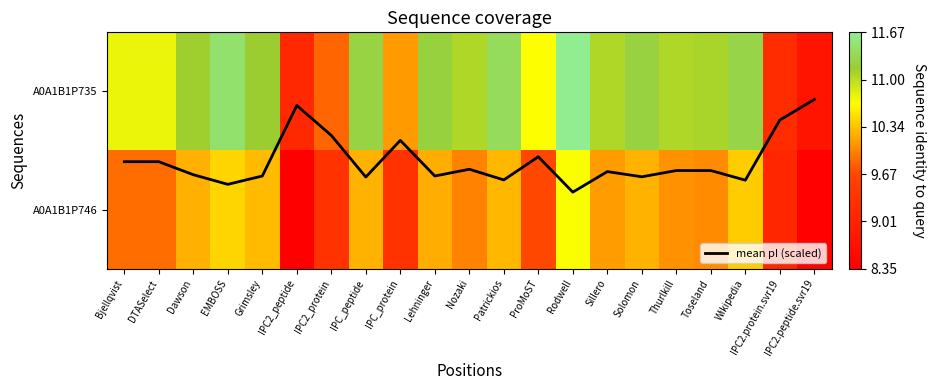

Rank the series by their maximum value, from lowest to highest.

mean pI (scaled), A0A1B1P746, A0A1B1P735